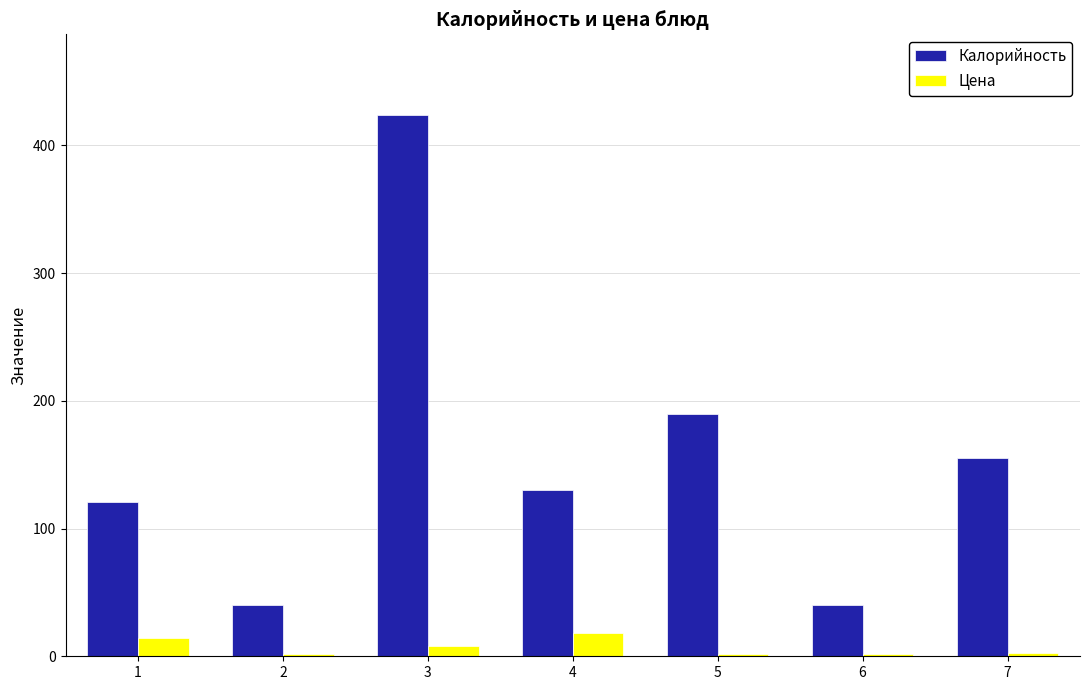

List the series in order of their overall mean, highest first.

Калорийность, Цена